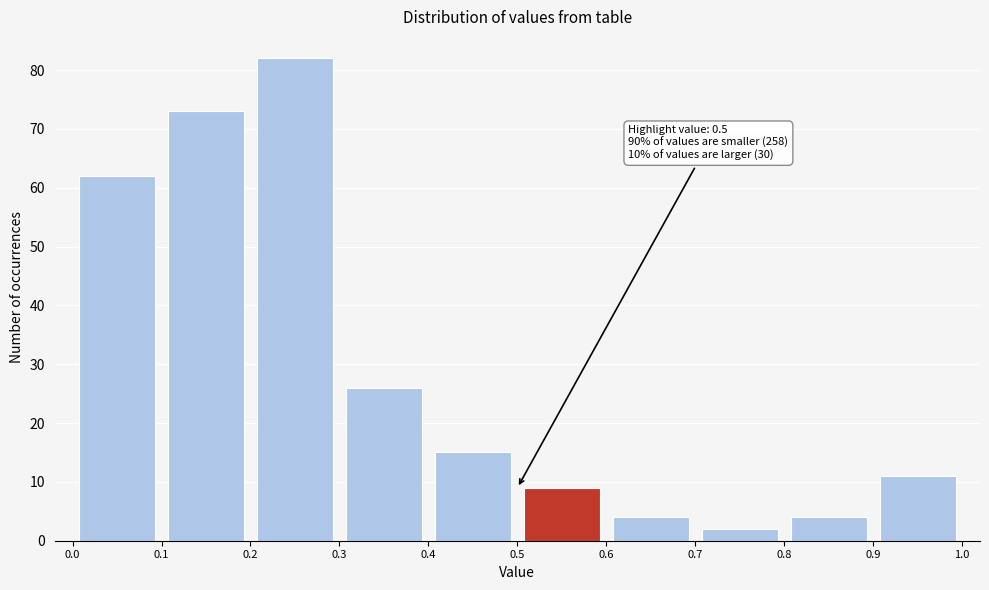

Which range on the x-axis has the tallest bar?

0.2 to 0.3